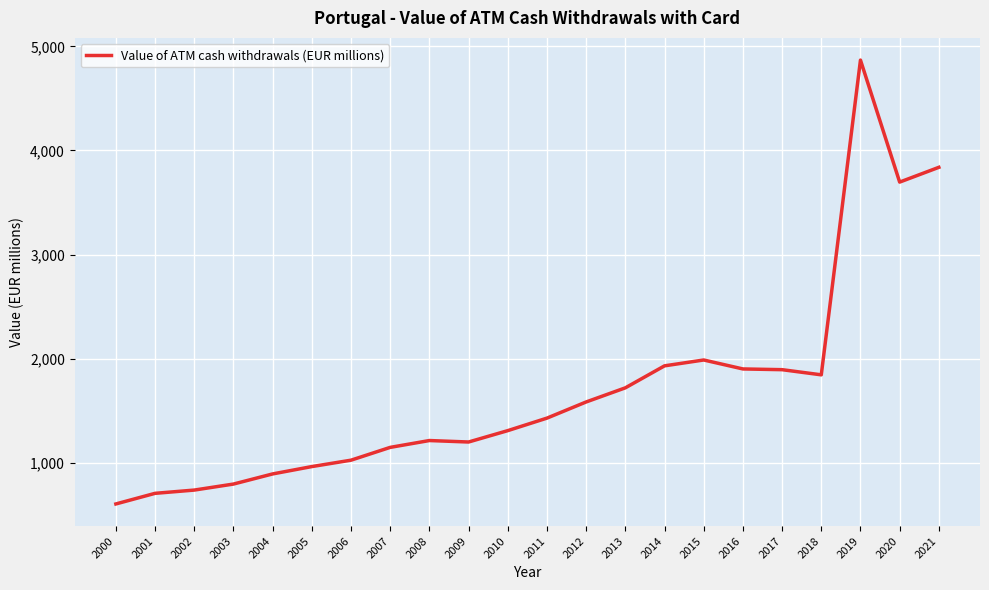

Does the chart display data point markers on the line(s)?

No